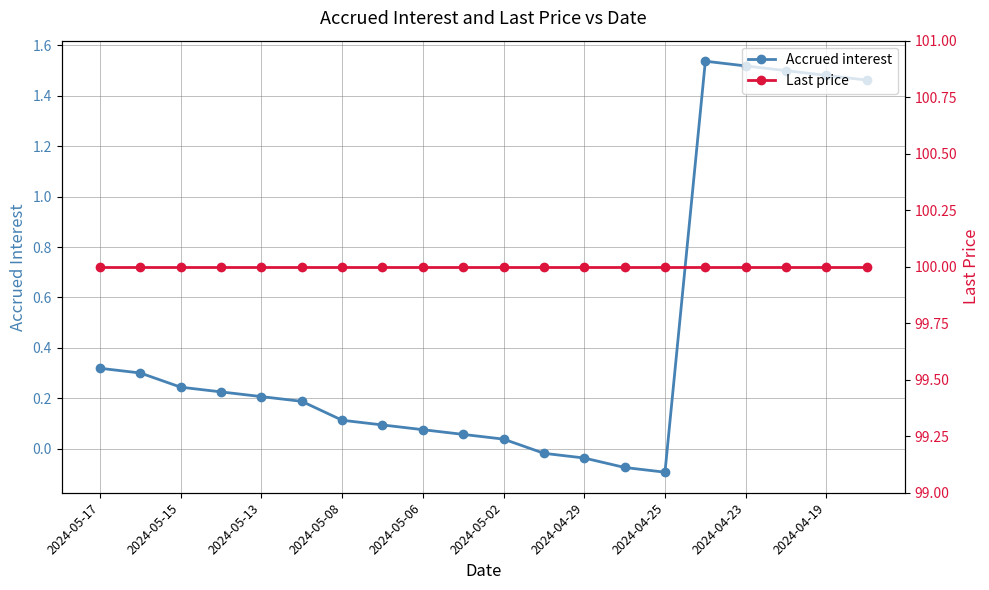

What is the average value of the Accrued interest series?

0.5